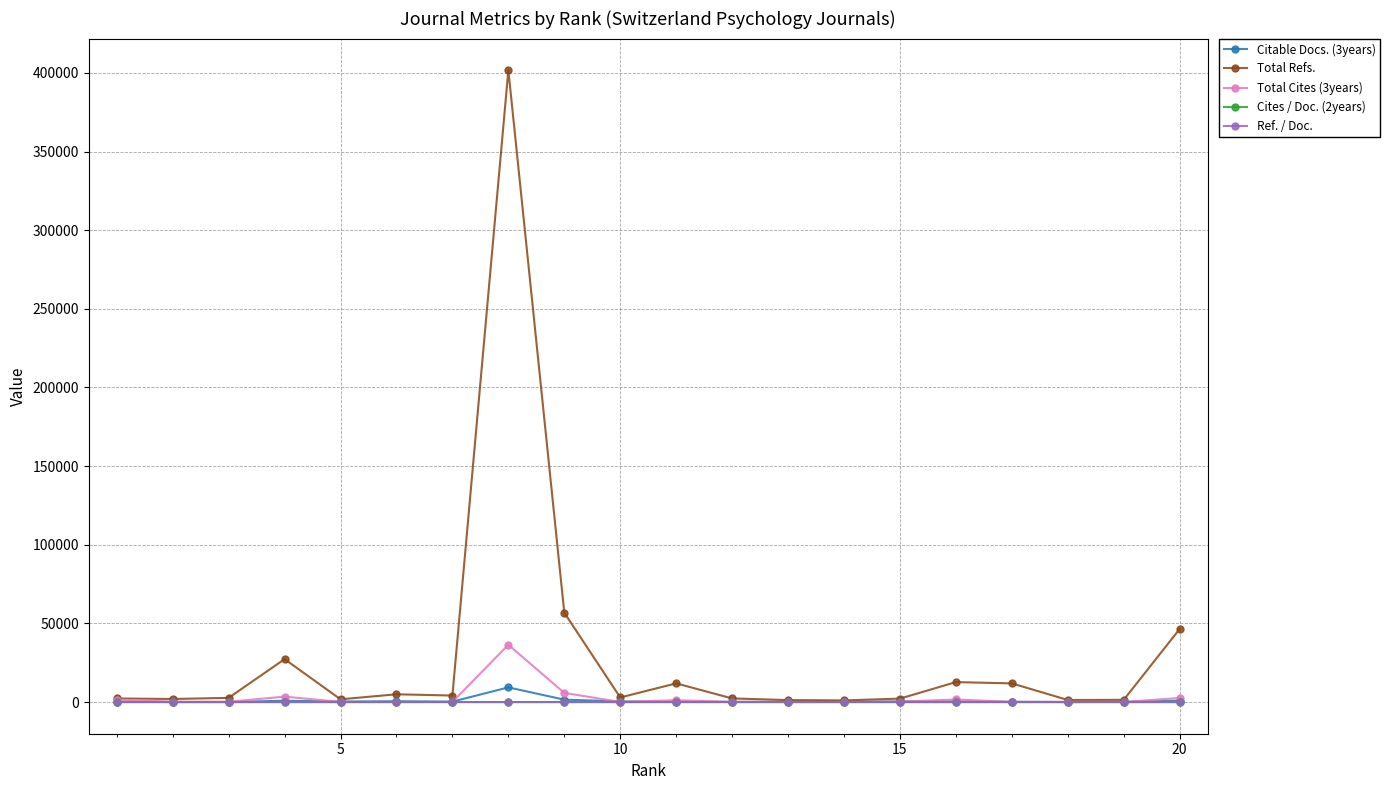

Which series has the largest total across all categories?

Total Refs.